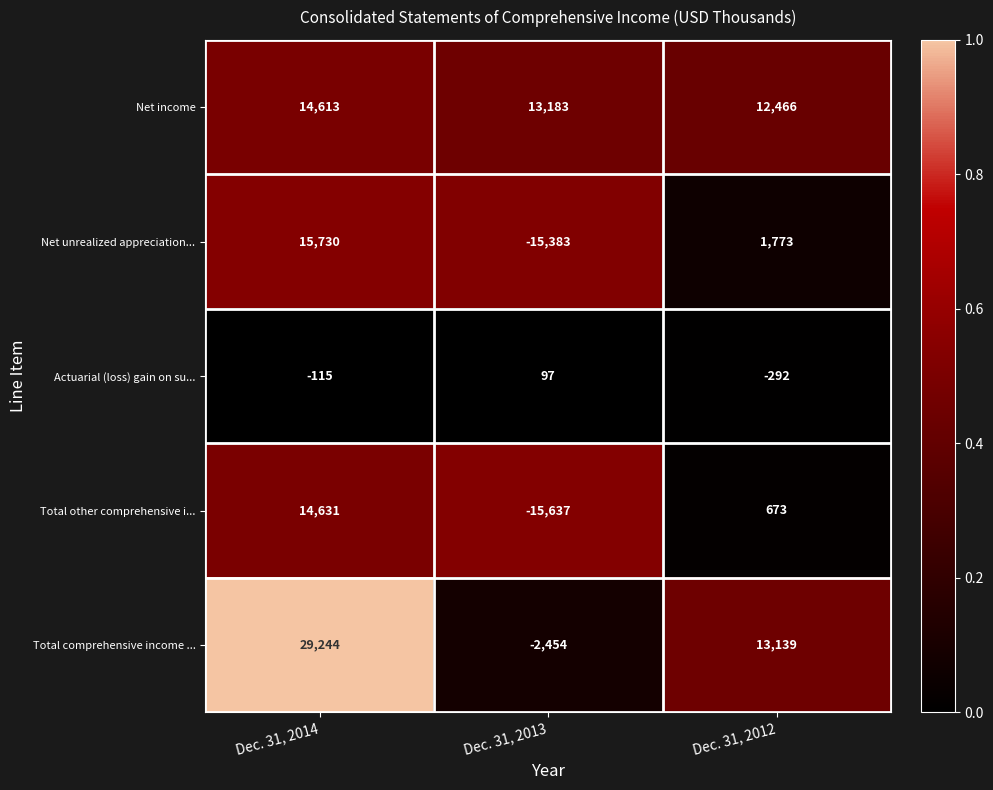

The Actuarial (loss) gain on su... series shows 97 at Dec. 31, 2013. True or false?

True